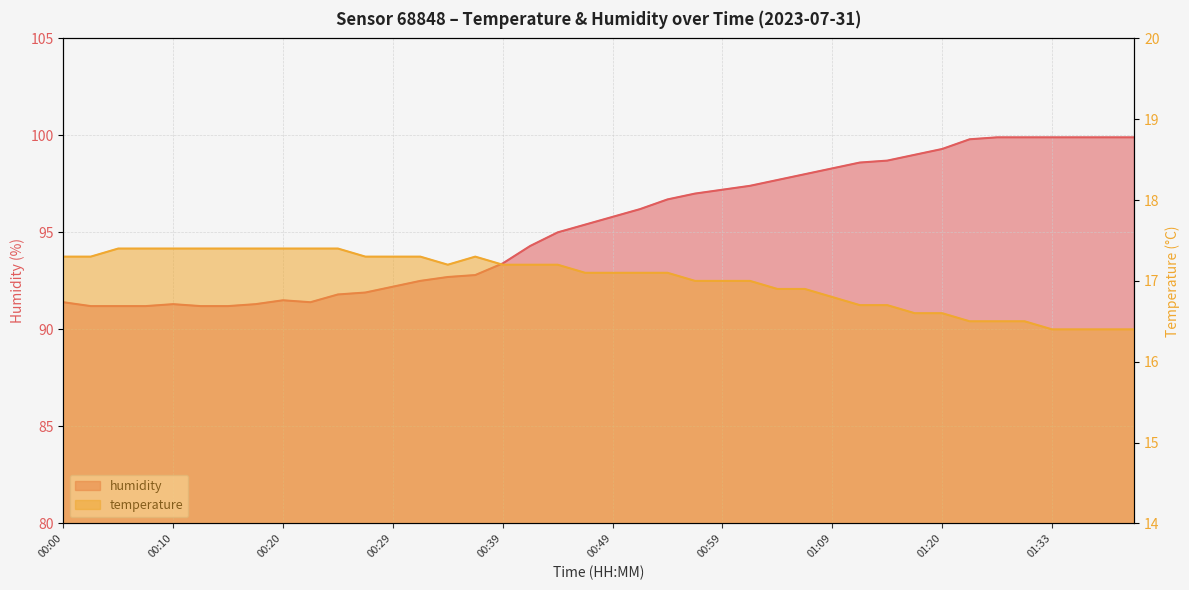

Which category has the highest value in the temperature series?

00:05